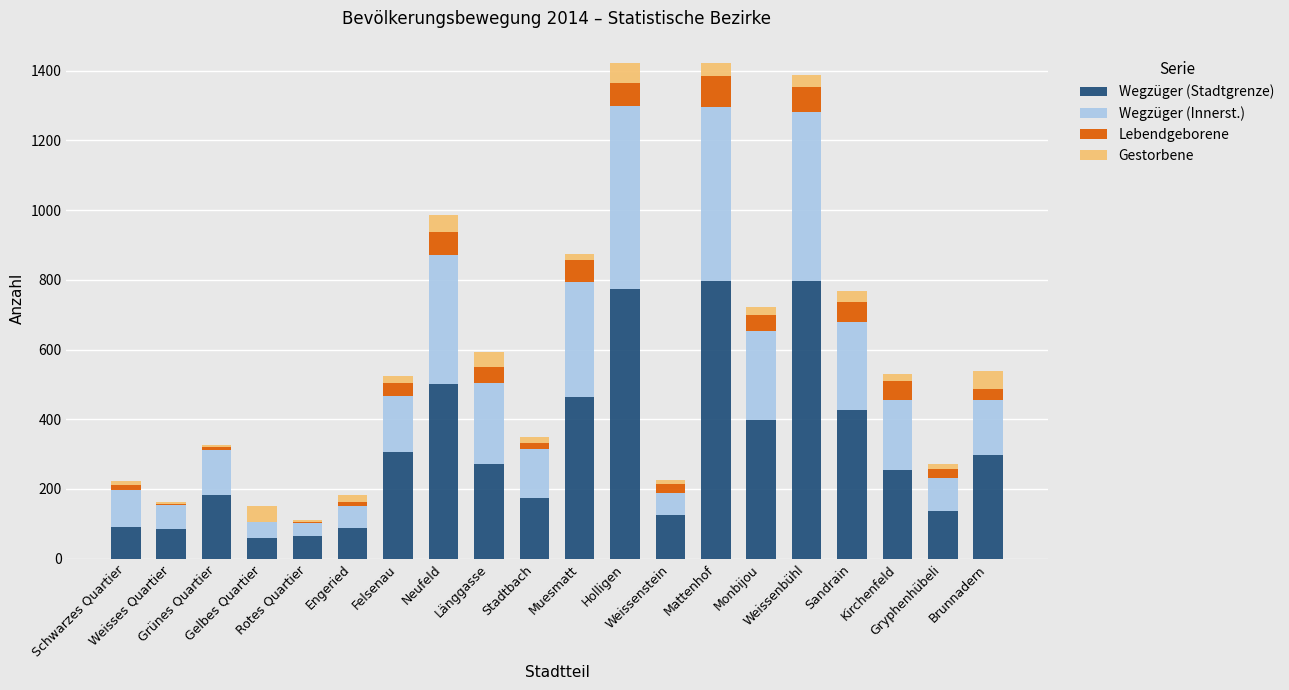

What is the highest value of the Wegzüger (Stadtgrenze) series?

798